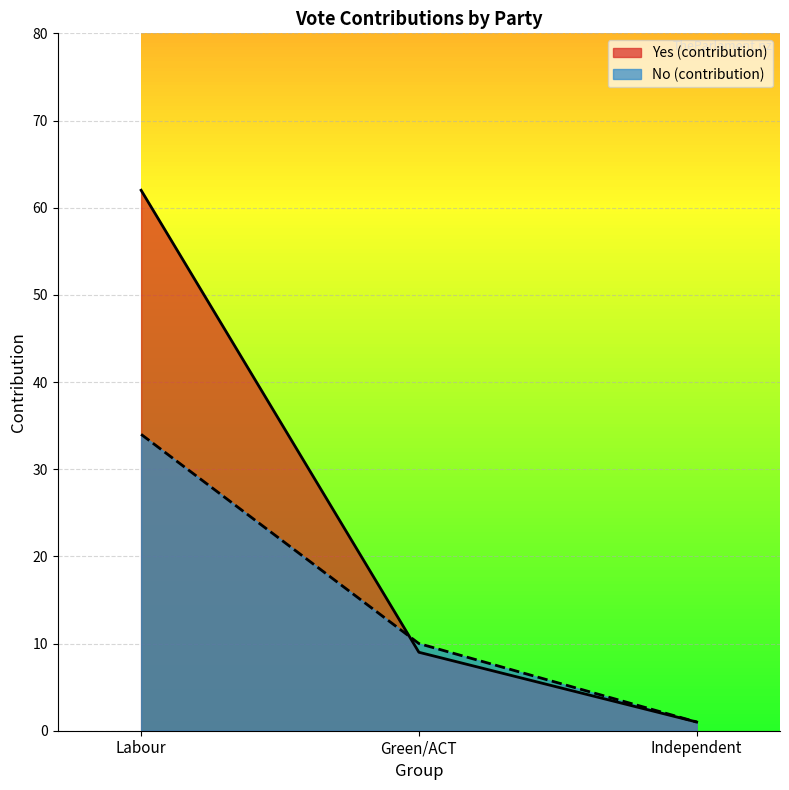

Does the chart display data point markers on the line(s)?

No